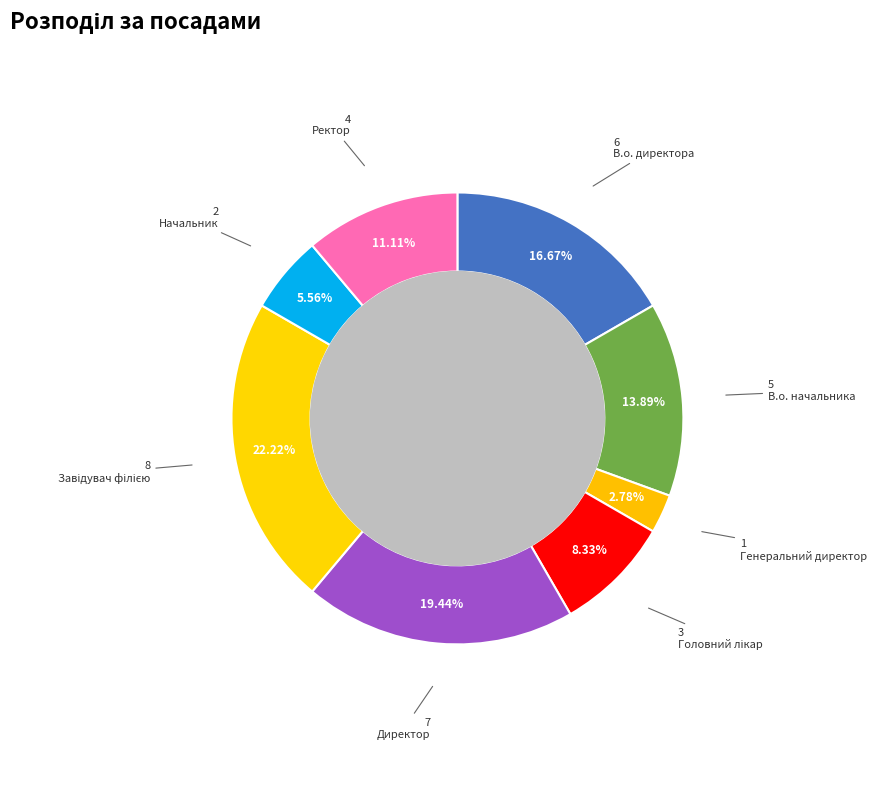

Which has a higher value, Начальник or В.о. начальника?

В.о. начальника